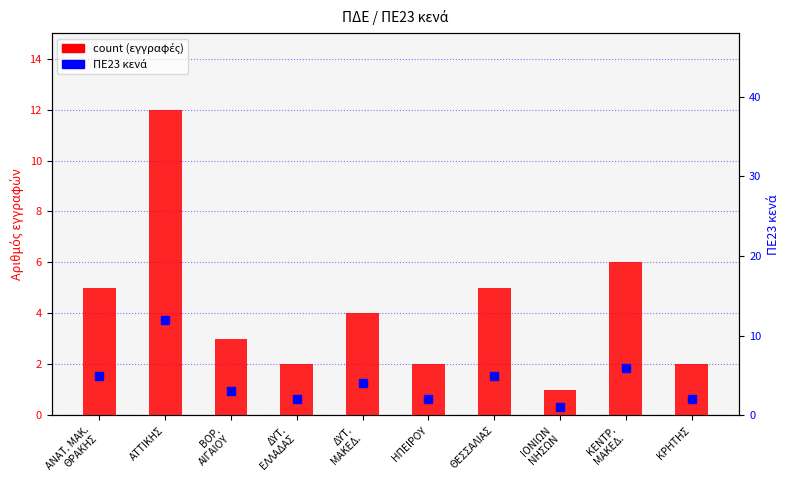

The value of count (εγγραφές) at ΘΕΣΣΑΛΙΑΣ is 9. True or false?

False